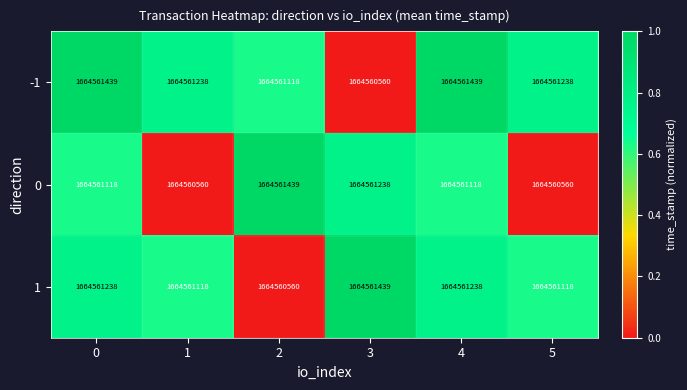

Which series has the largest range (max minus min)?

-1